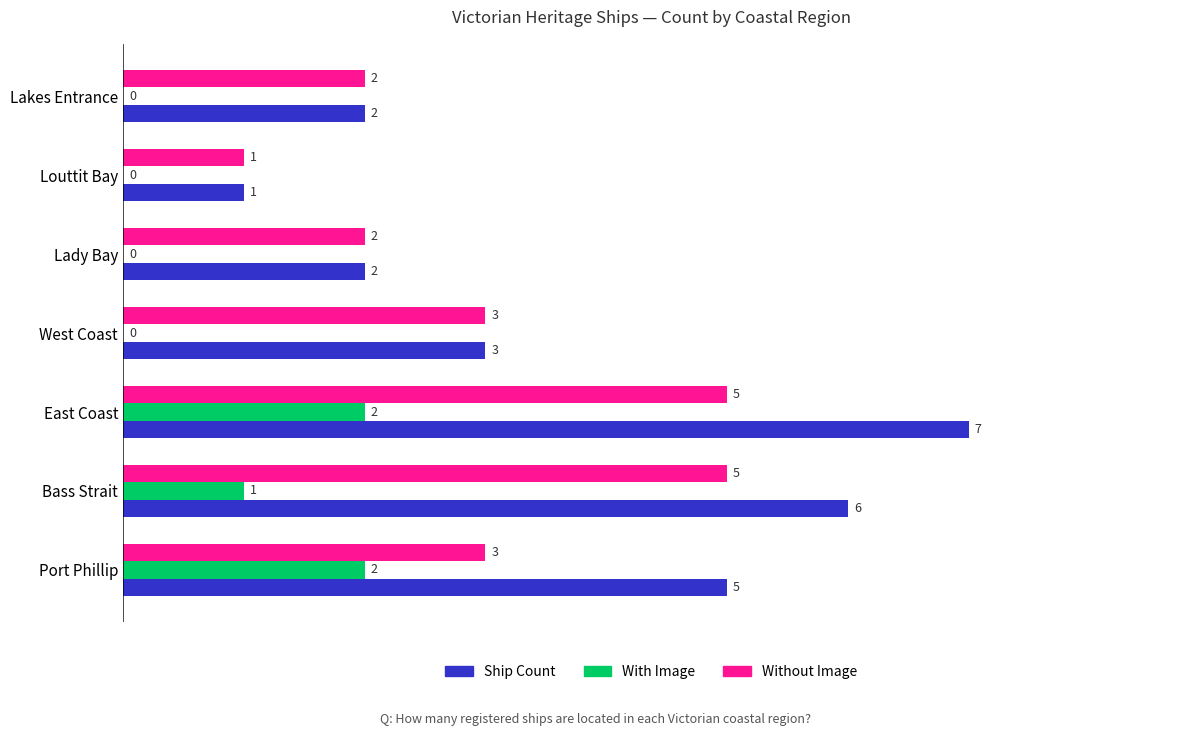

What value does the Without Image series have at East Coast?

5